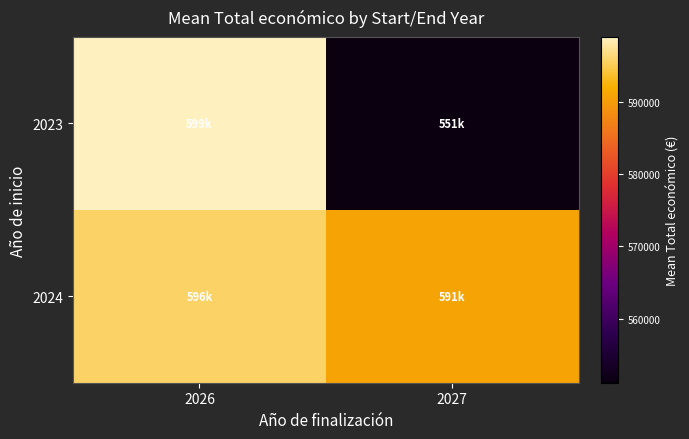

Which series has the widest spread of values?

2023